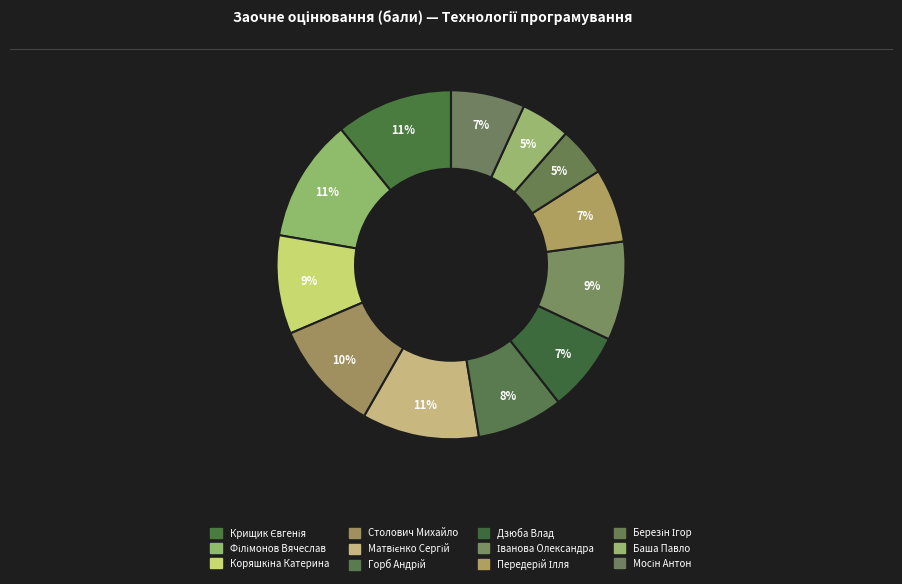

Count the number of slices in the pie.

12